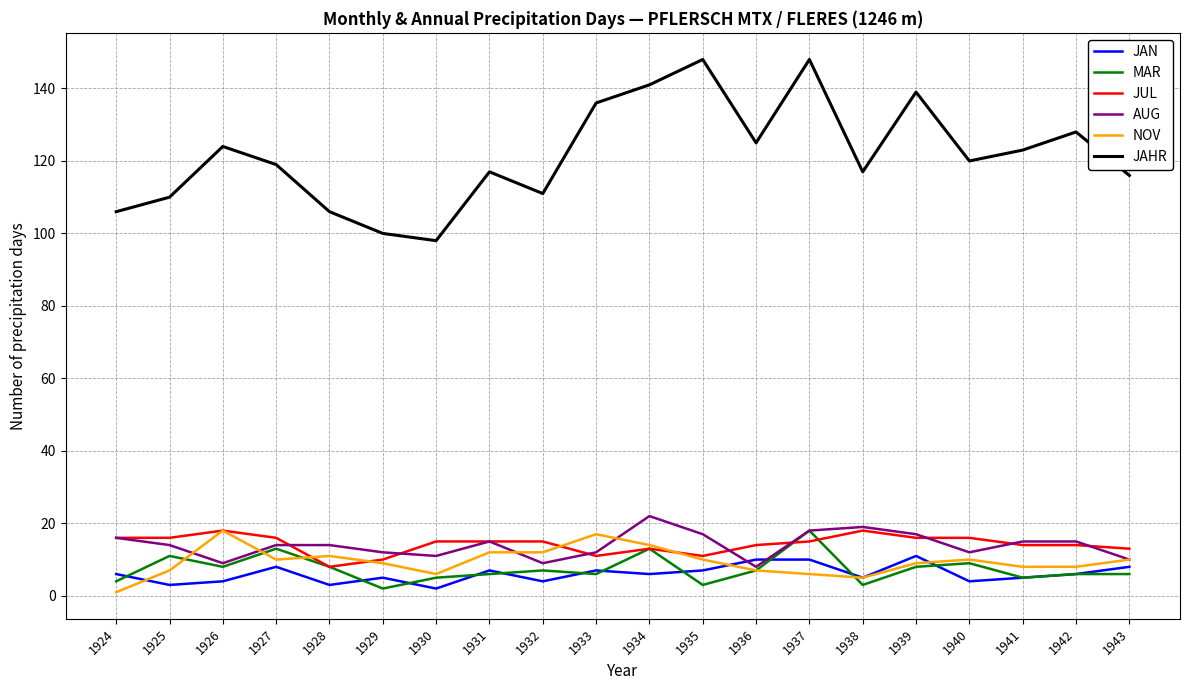

How many lines are shown in the chart?

6